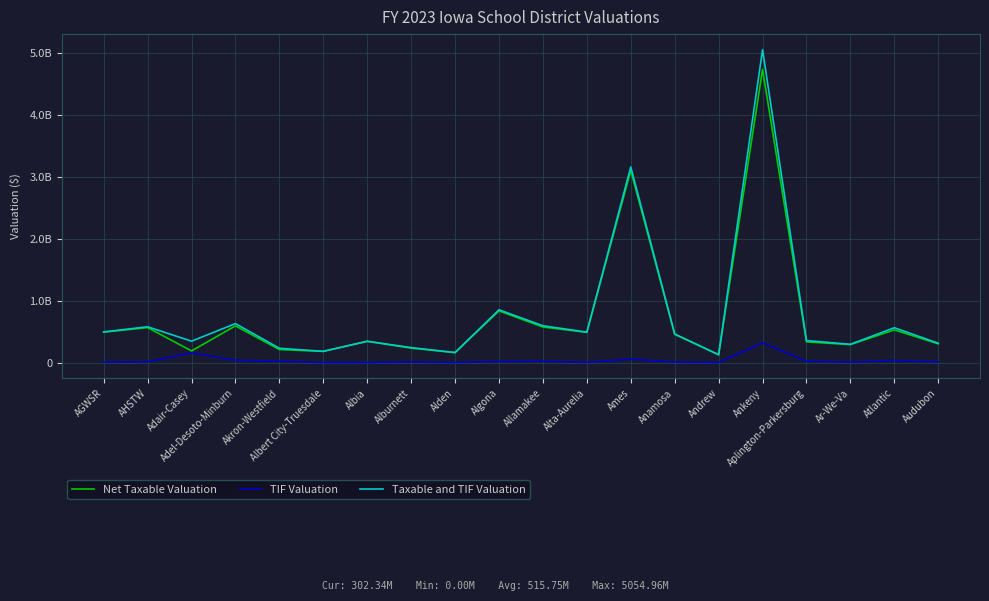

True or false: Net Taxable Valuation and TIF Valuation intersect in this chart.

False